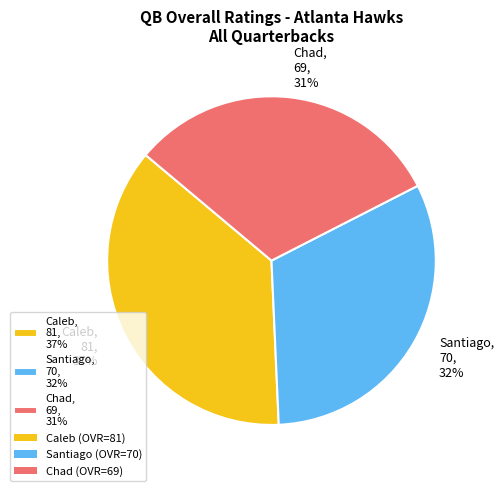

Does any single category account for the majority?

No